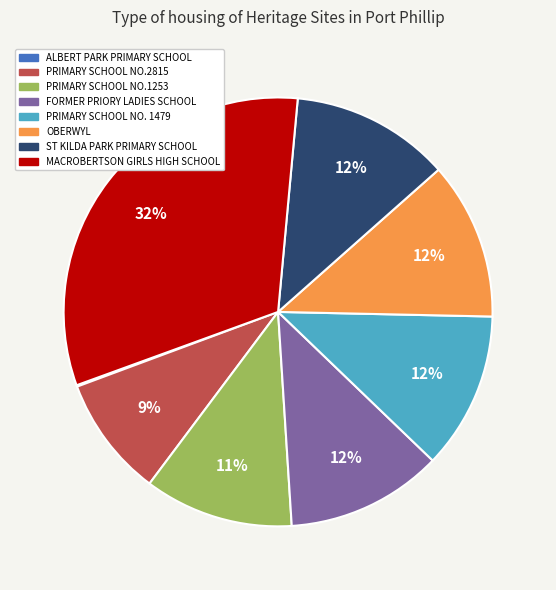

What is the largest slice in the pie chart?

MACROBERTSON GIRLS HIGH SCHOOL